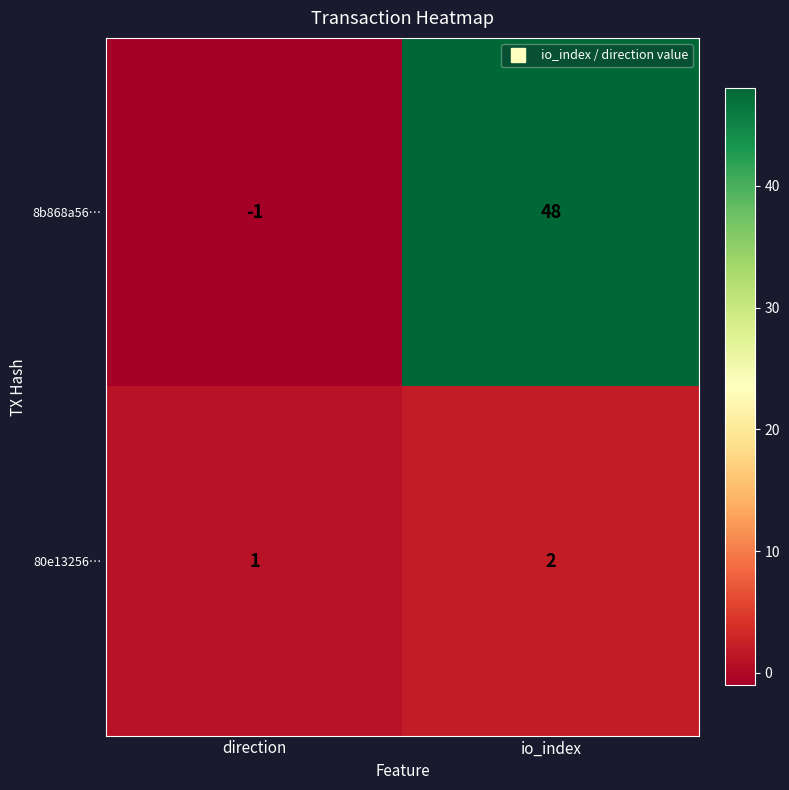

Which category has the highest value across all series?

io_index